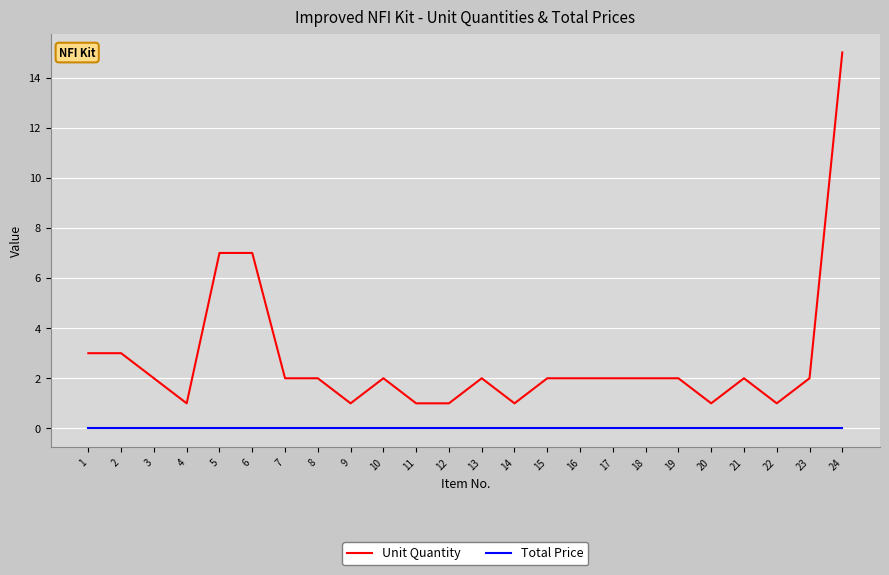

At which category is the sum across all series the highest?

24